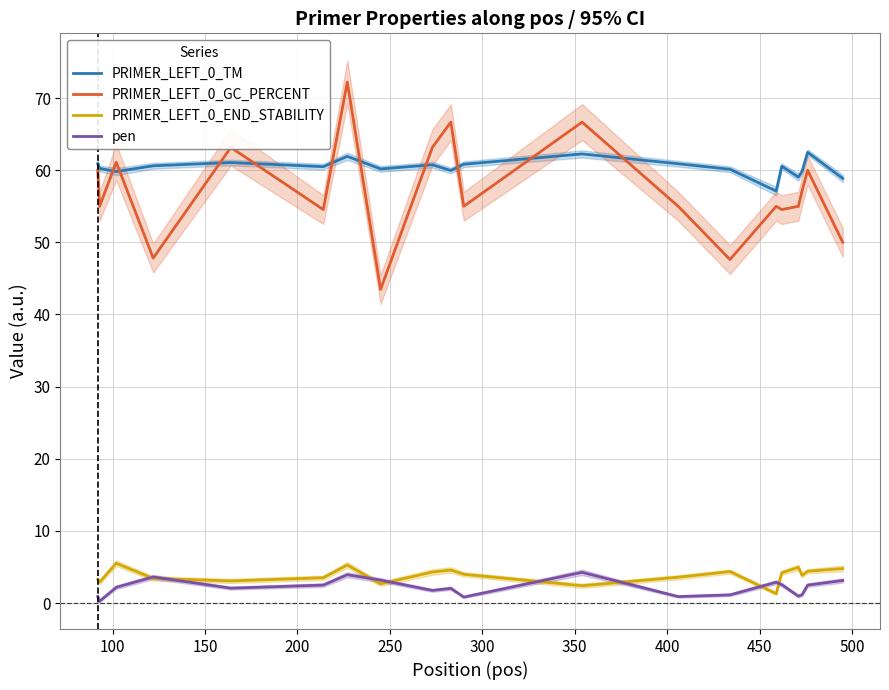

What is the maximum value for PRIMER_LEFT_0_GC_PERCENT?

72.2